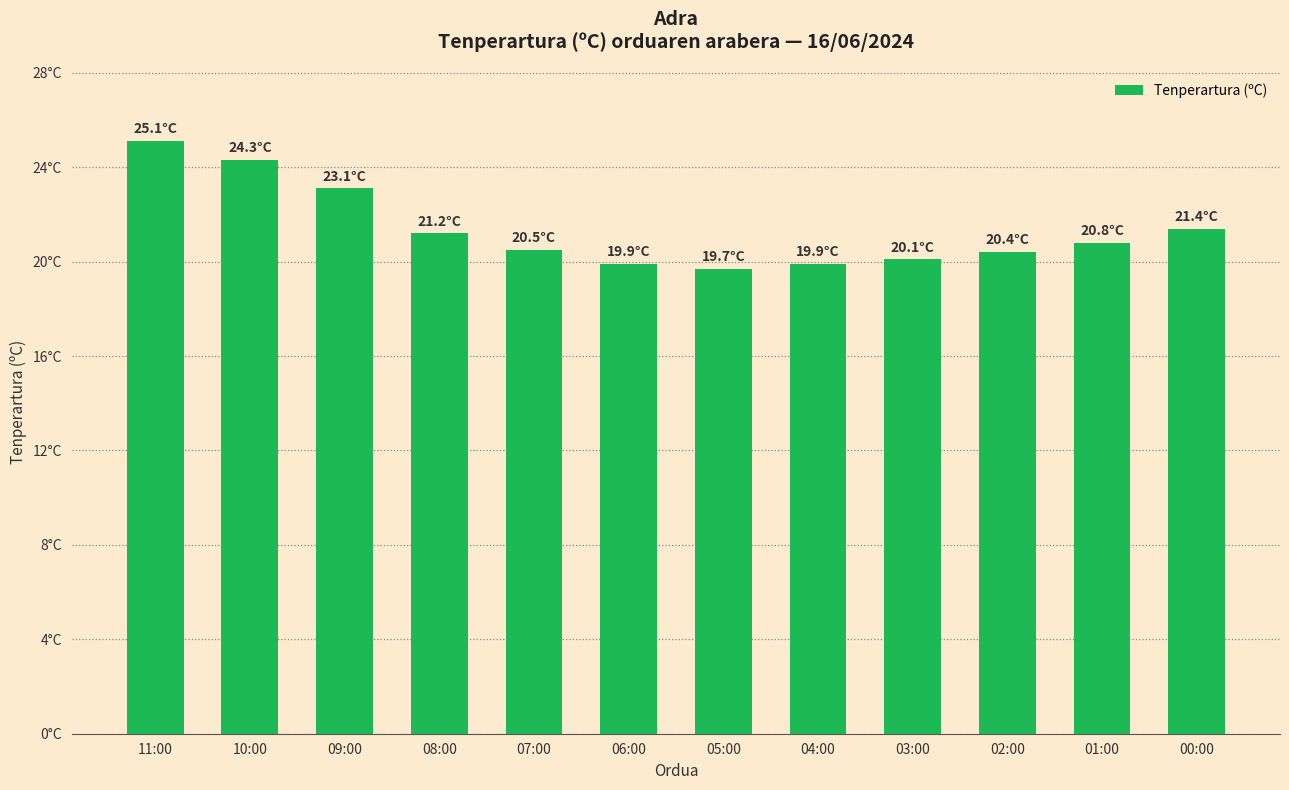

Does the chart contain any negative values?

No